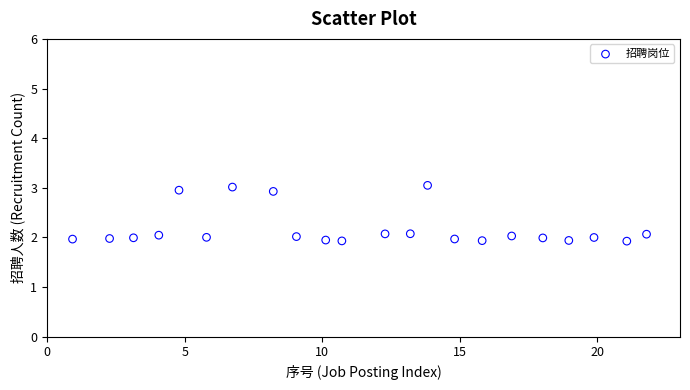

What is the range of Y values (max minus min)?

1.1